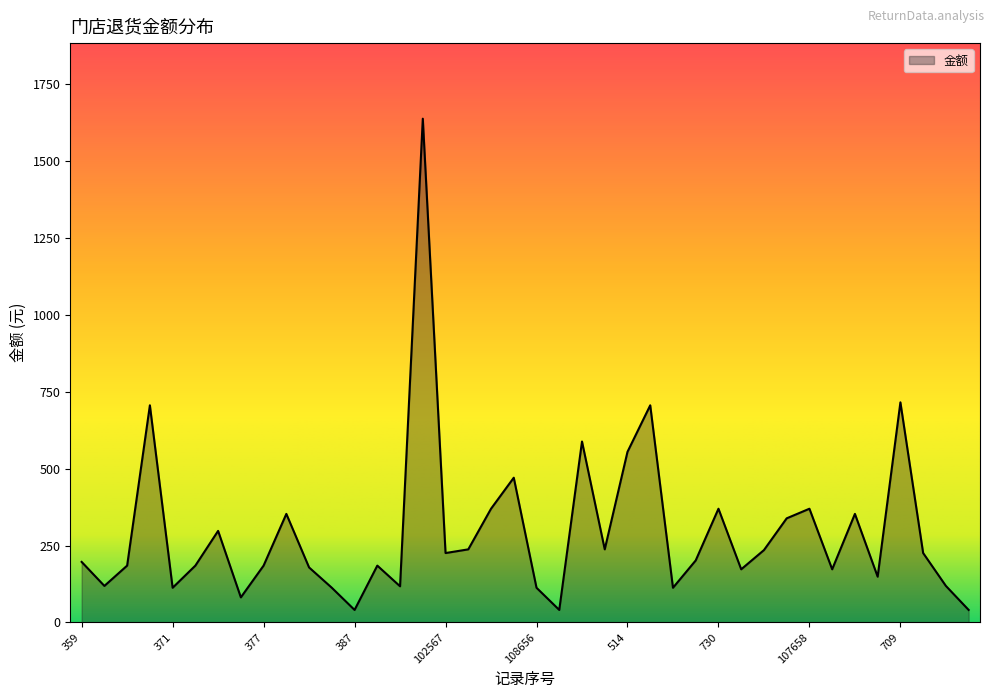

True or false: the data has more than 2 interior local peaks.

True